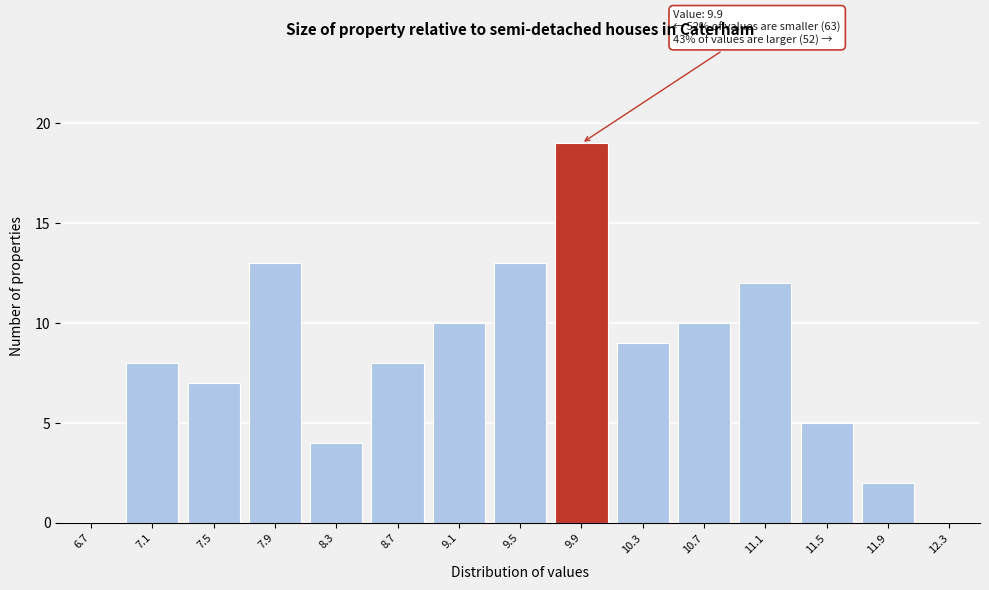

Reading left to right, extract all data points from this chart.

6.7=0	7.1=8	7.5=7	7.9=13	8.3=4	8.7=8	9.1=10	9.5=13	9.9=19	10.3=9	10.7=10	11.1=12	11.5=5	11.9=2	12.3=0